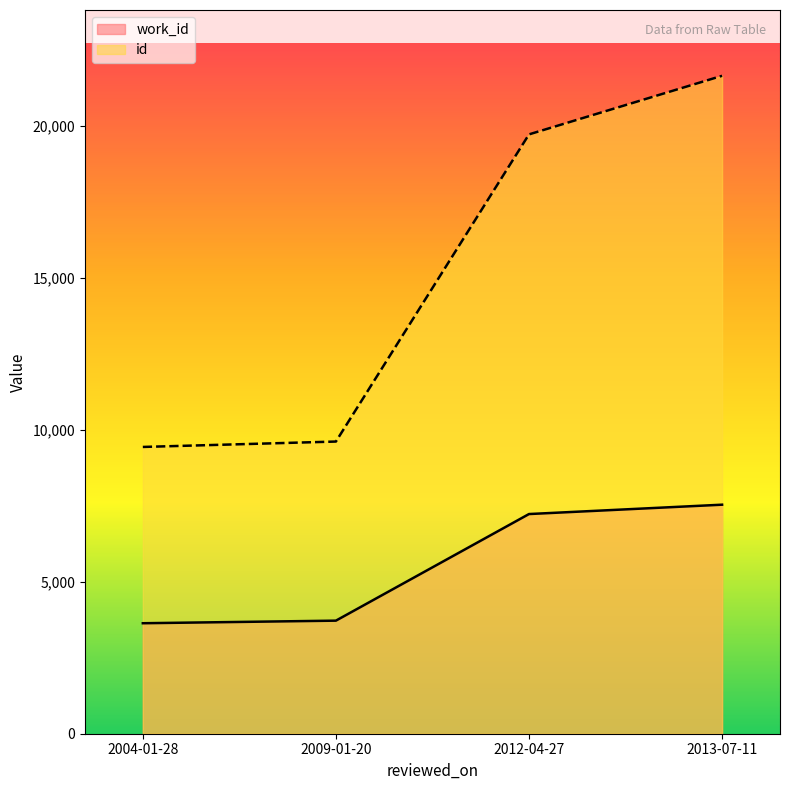

True or false: id has a value of 6458 at 2013-07-11.

False